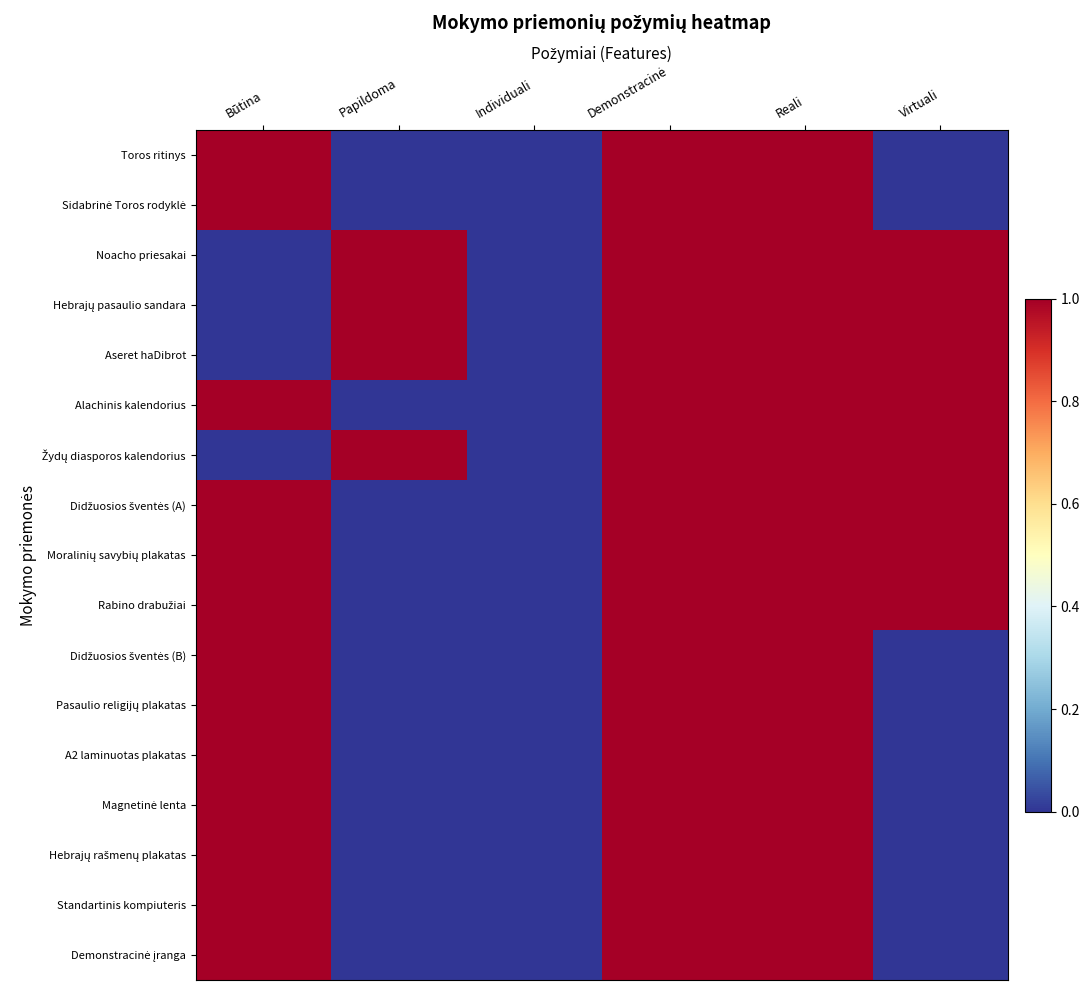

Which series changed the most between Būtina and Individuali?

Toros ritinys